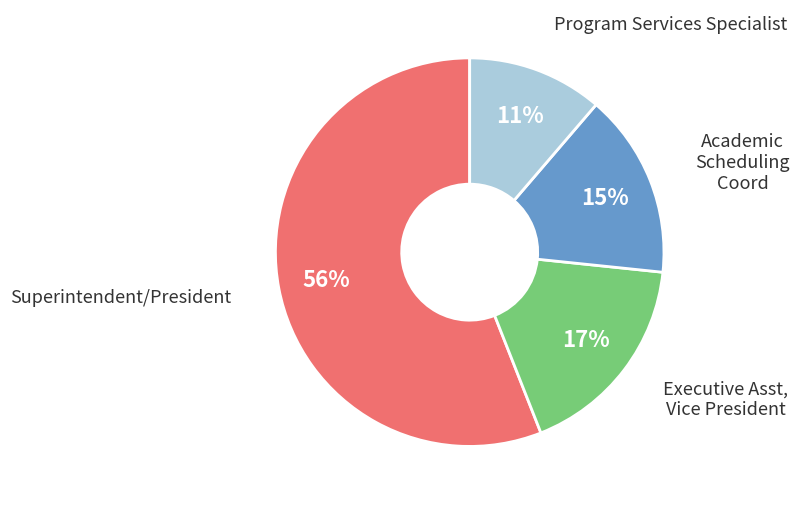

To the nearest percent, what is the average slice percentage?

25%